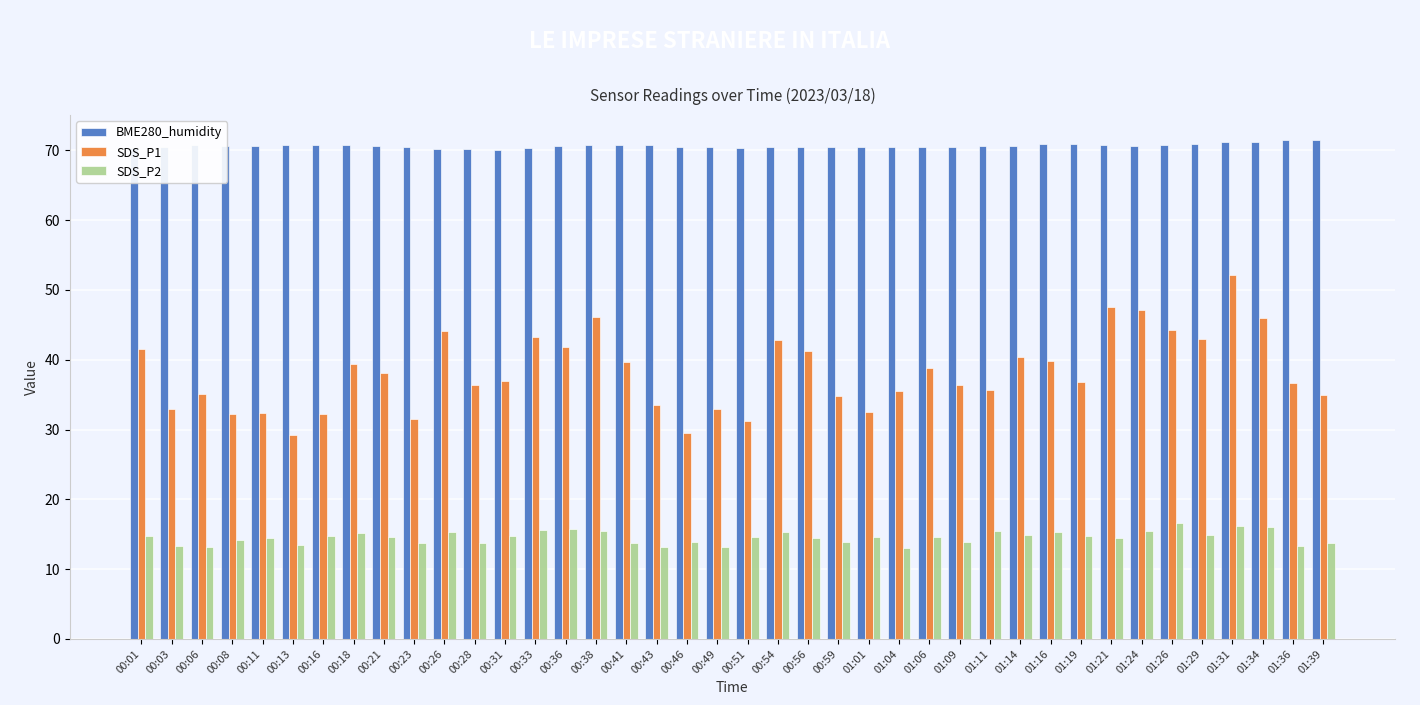

At which label does SDS_P2 first exceed 14?

00:01